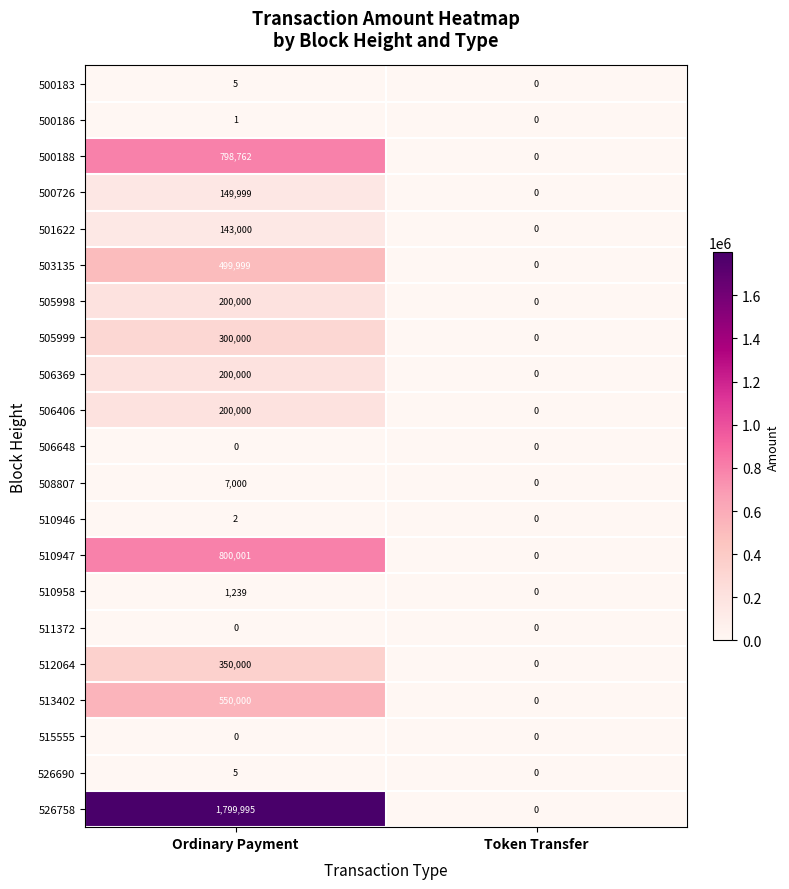

Which category has the lowest value in the 506369 series?

Token Transfer